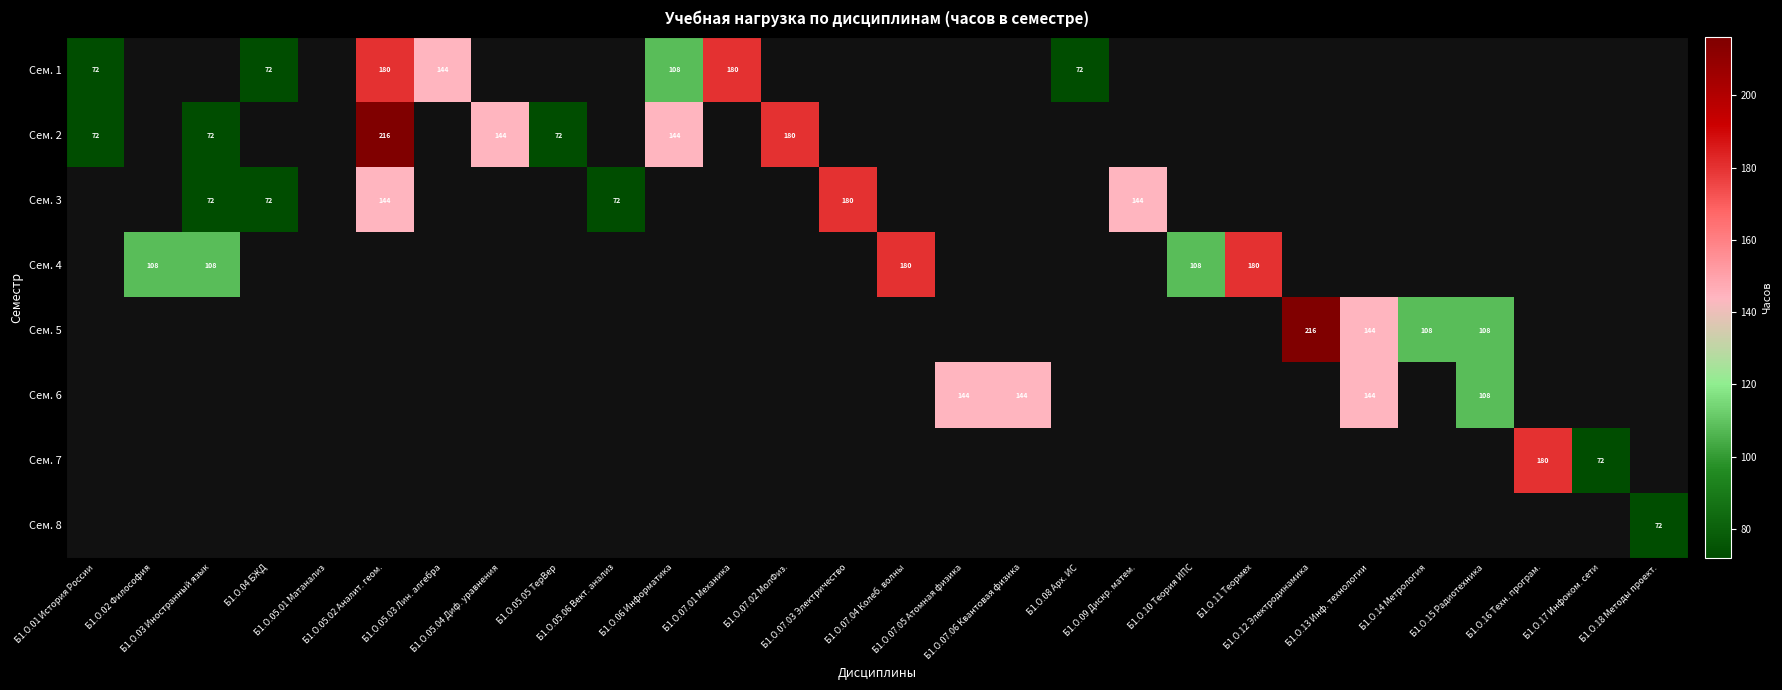

Is the value of Сем. 3 at Б1.О.02 Философия greater than the value of Сем. 8 at Б1.О.16 Техн. програм.?

No